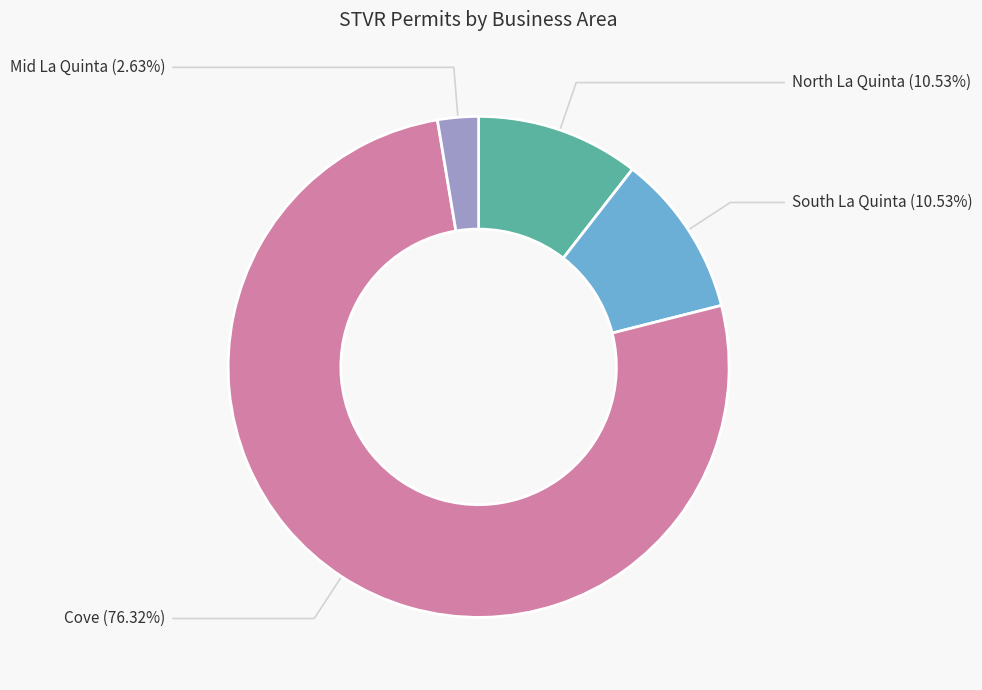

Which has a higher value, Cove or Mid La Quinta?

Cove